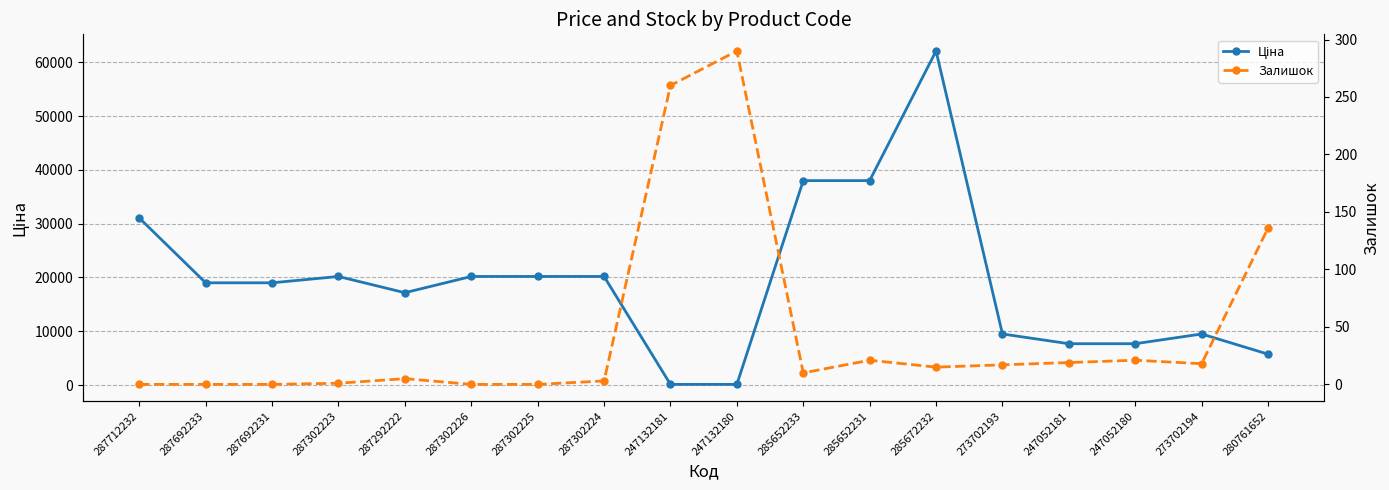

At which label is Залишок closest to 145?

280761652